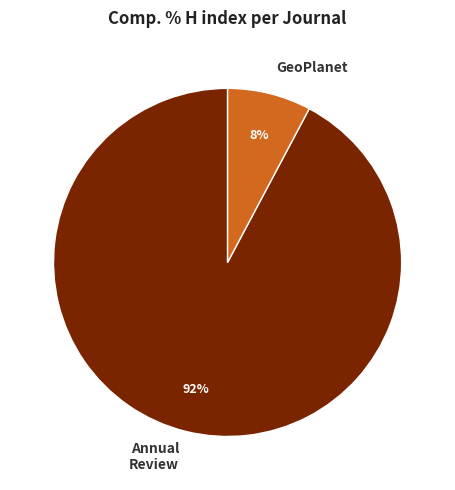

To the nearest percent, what portion does Annual Review represent?

92%